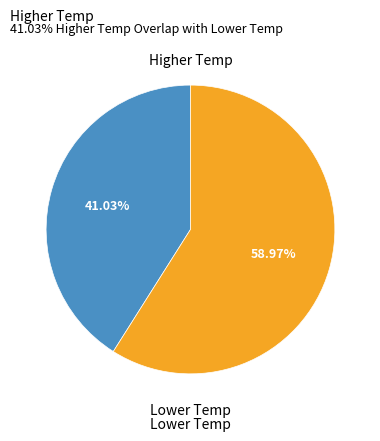

Is there a majority slice in this chart?

Yes